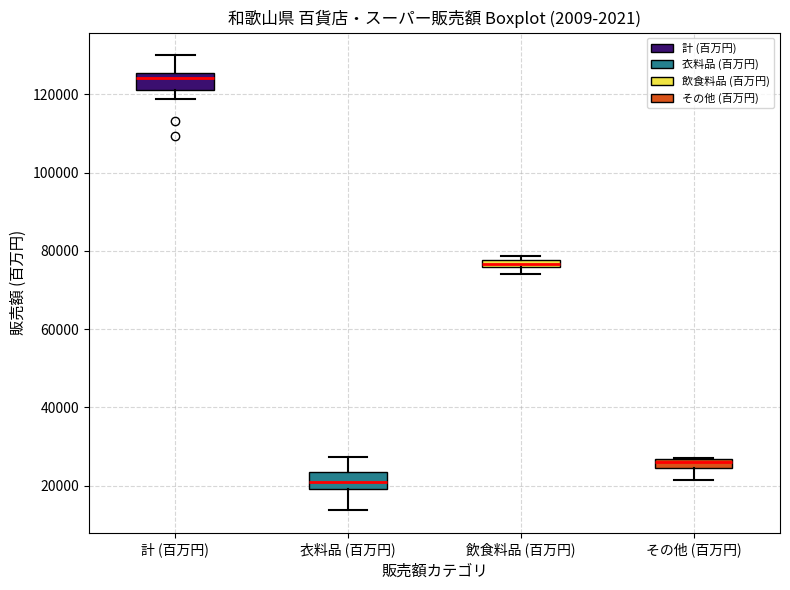

Which box has the lowest median line?

衣料品 (百万円)